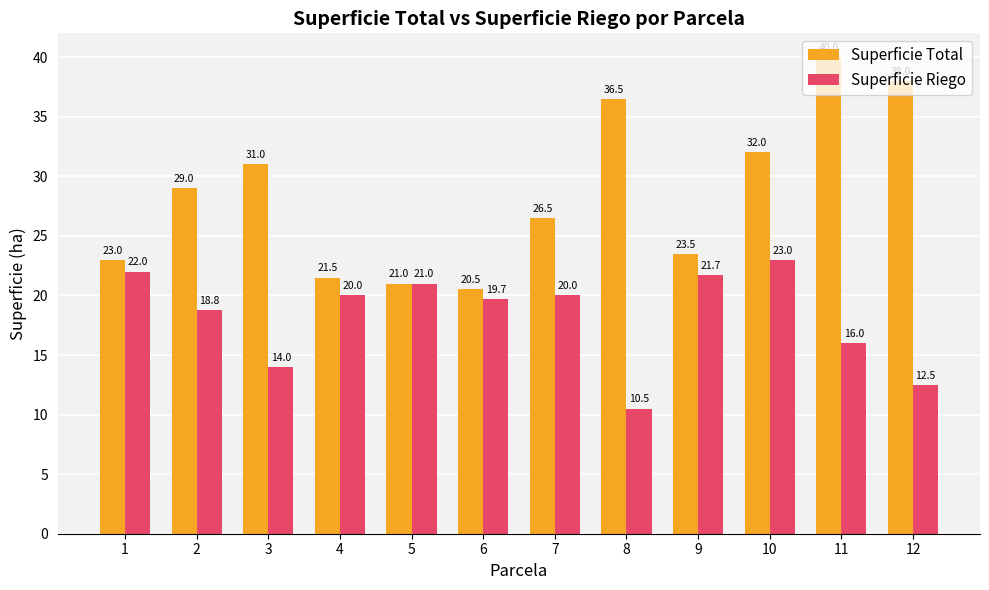

How many groups of bars are there?

12